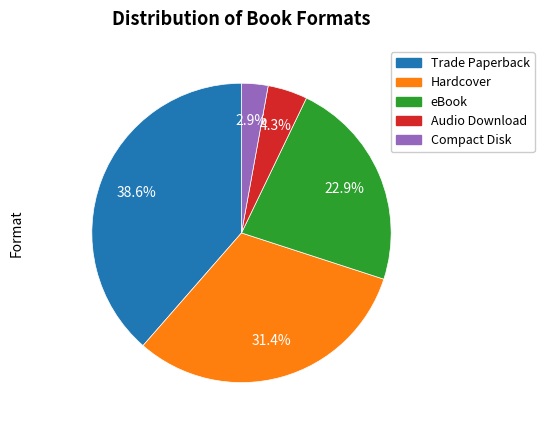

To the nearest percent, what is the difference between the eBook and Compact Disk slice percentages?

20%